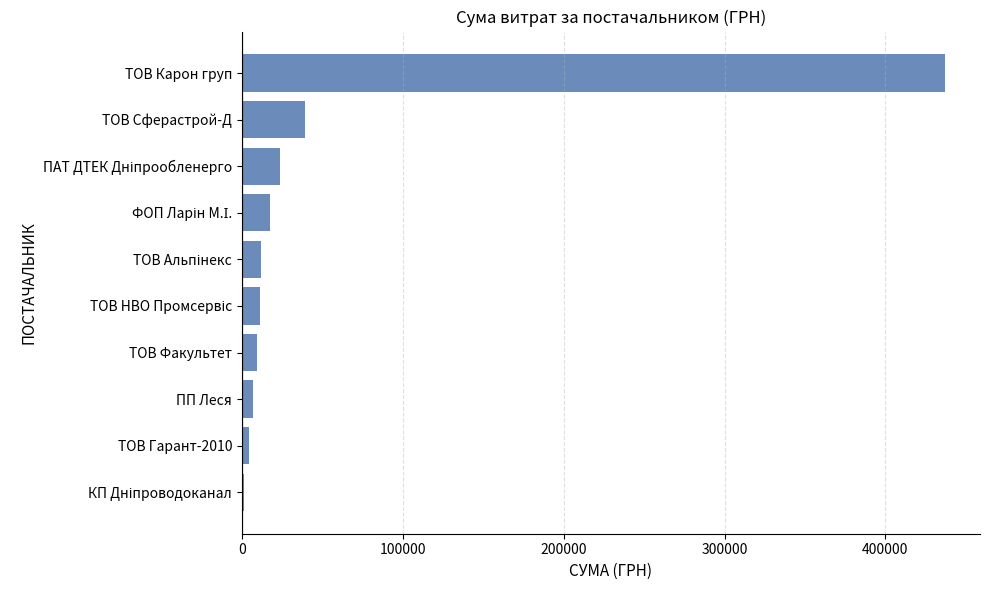

What is the sum of all values?

563413.0